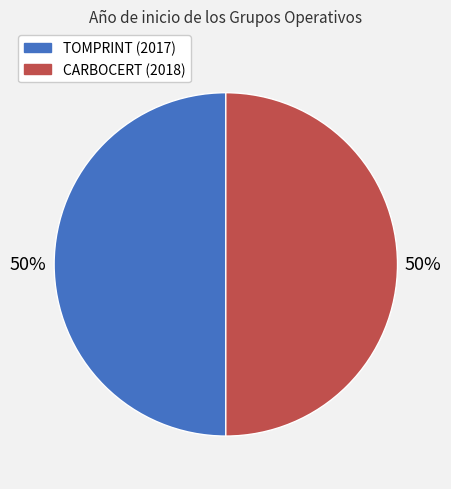

The CARBOCERT (2018) slice represents 50% of the pie. True or false?

True